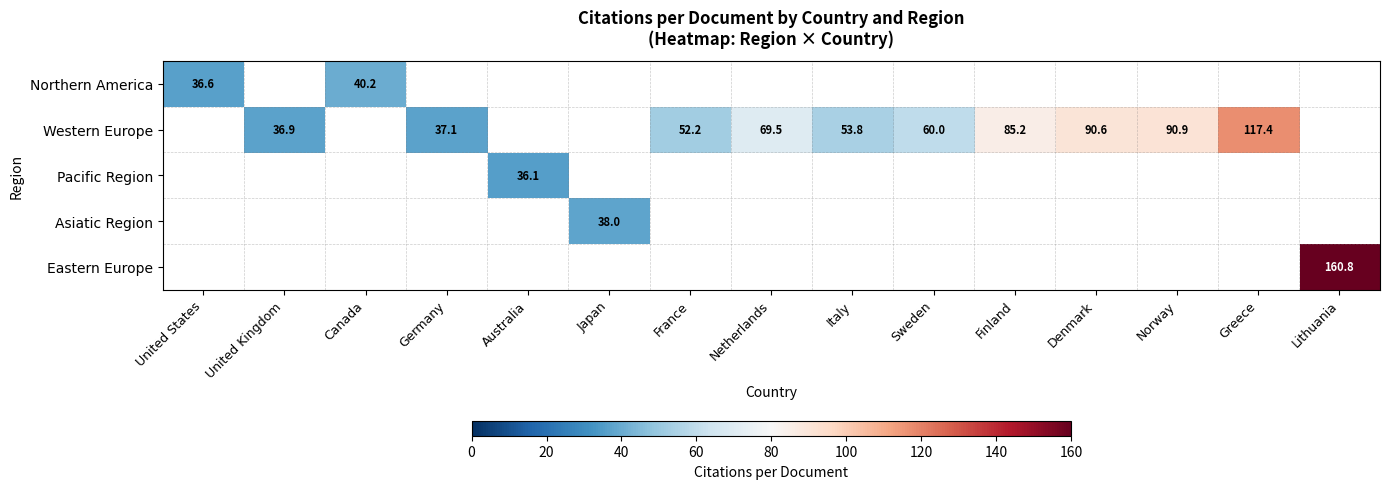

What is the maximum value shown in the chart?

160.8